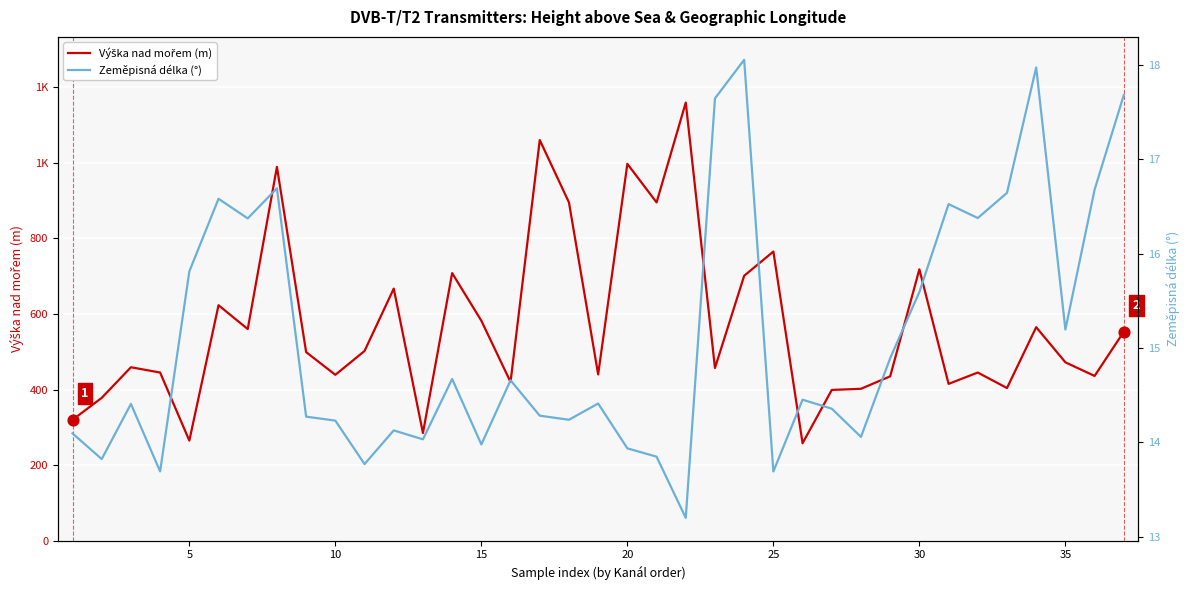

Is the value of Výška nad mořem (m) at 27 greater than the value of Zeměpisná délka (°) at 25?

Yes